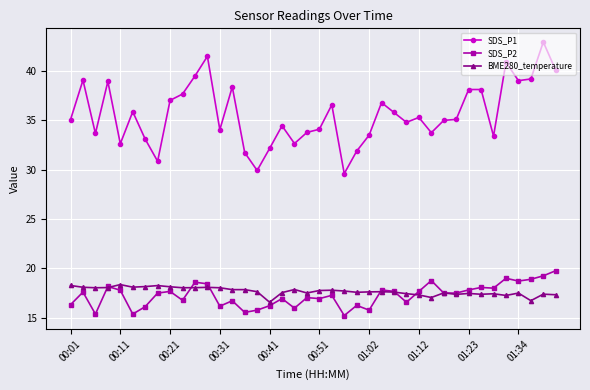

Rank the series by their maximum value, from lowest to highest.

BME280_temperature, SDS_P2, SDS_P1